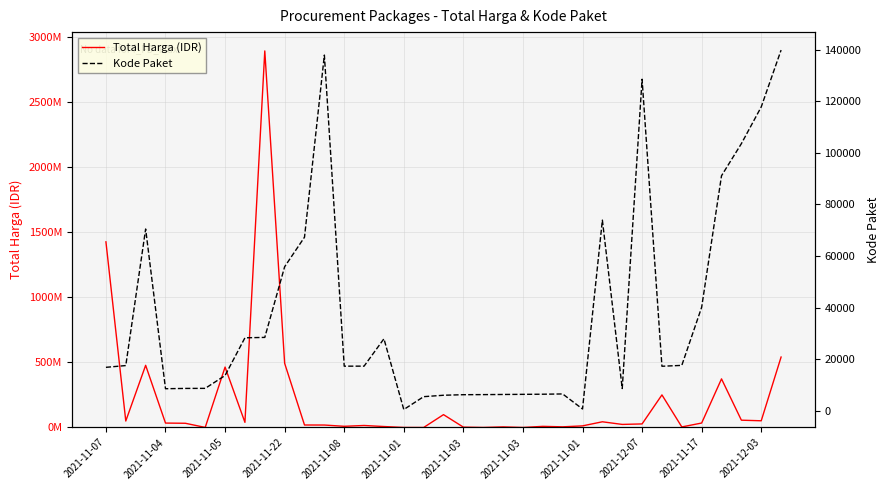

What is the spread (max minus min) of values at 22?

8736103